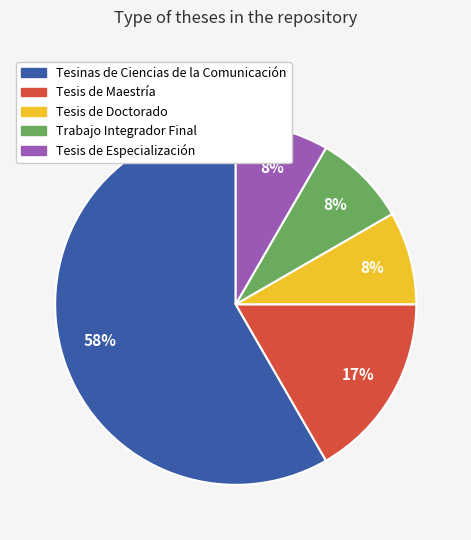

Is there any slice that represents more than half of the pie?

Yes